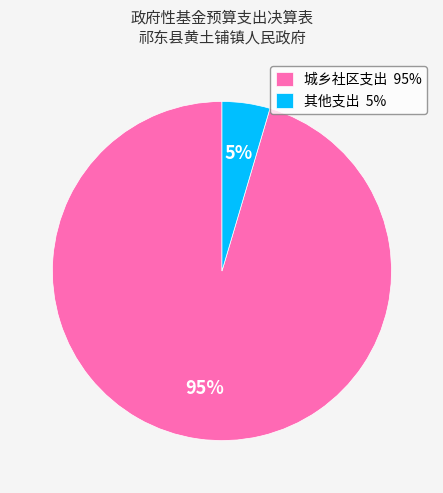

Is 城乡社区支出 the majority of the pie?

Yes